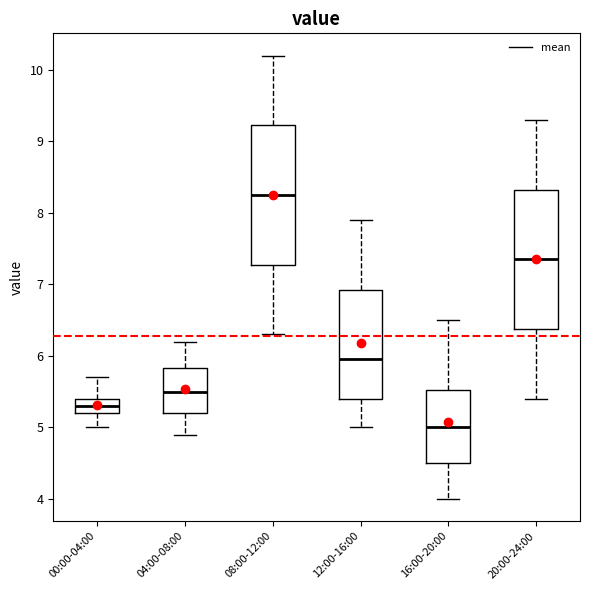

Which box has the lowest median line?

16:00-20:00